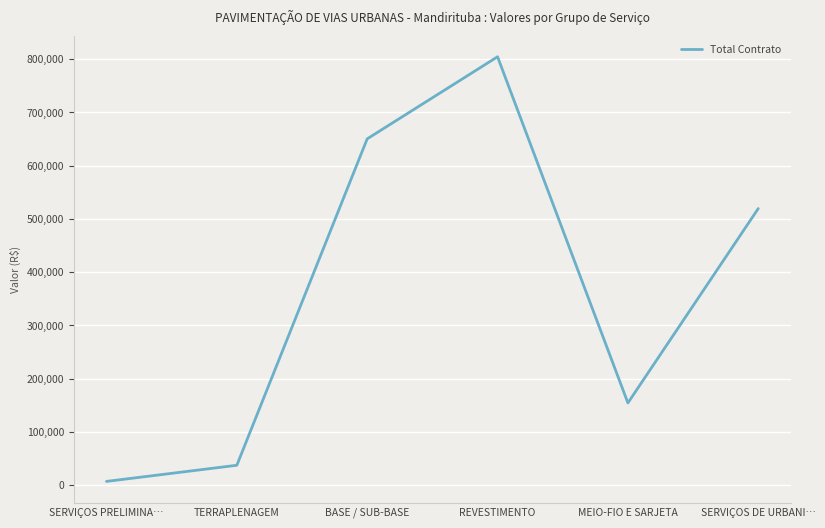

Rank the categories by value from highest to lowest.

REVESTIMENTO, BASE / SUB-BASE, SERVIÇOS DE URBANI…, MEIO-FIO E SARJETA, TERRAPLENAGEM, SERVIÇOS PRELIMINA…